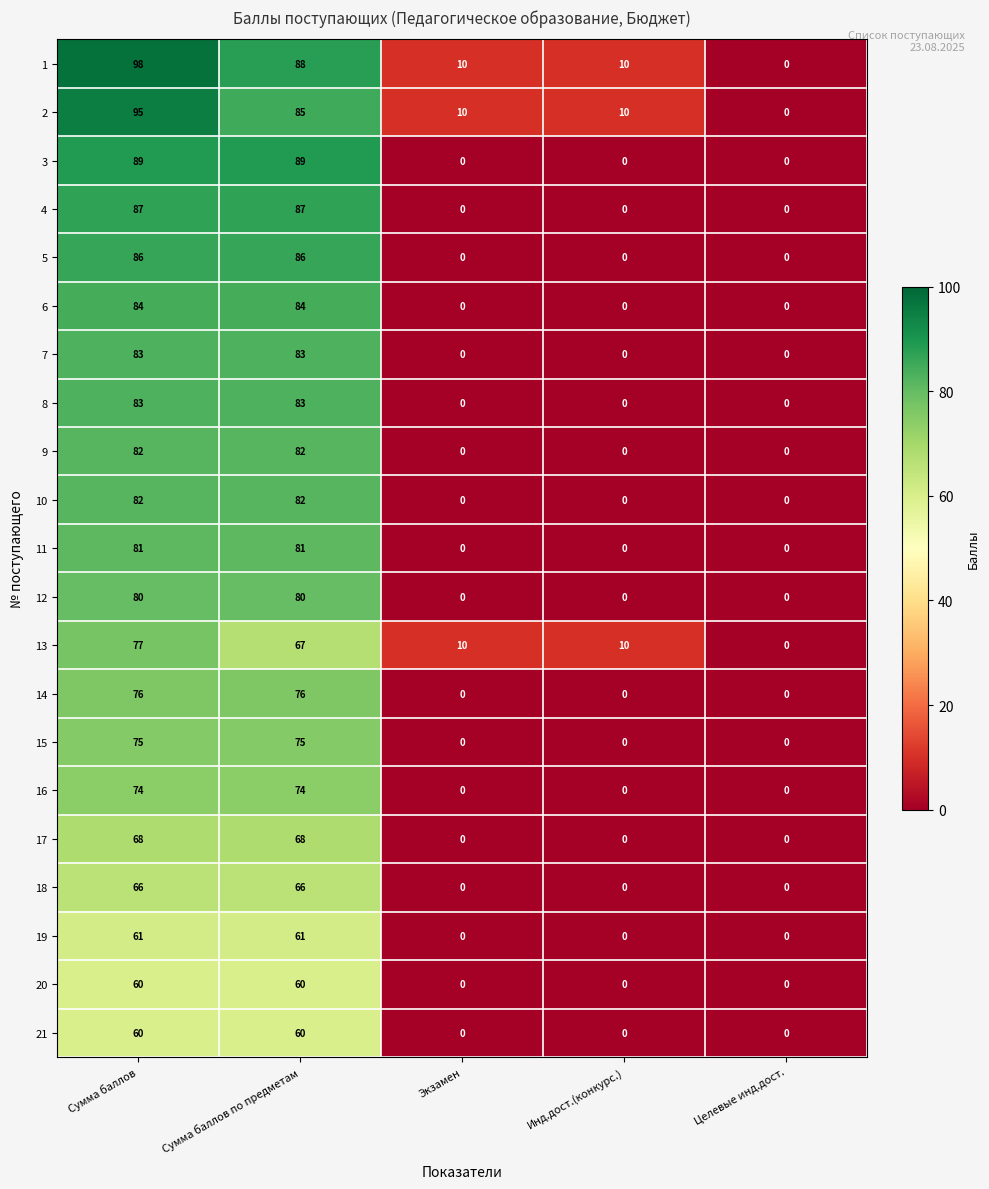

How many series are shown in this chart?

21